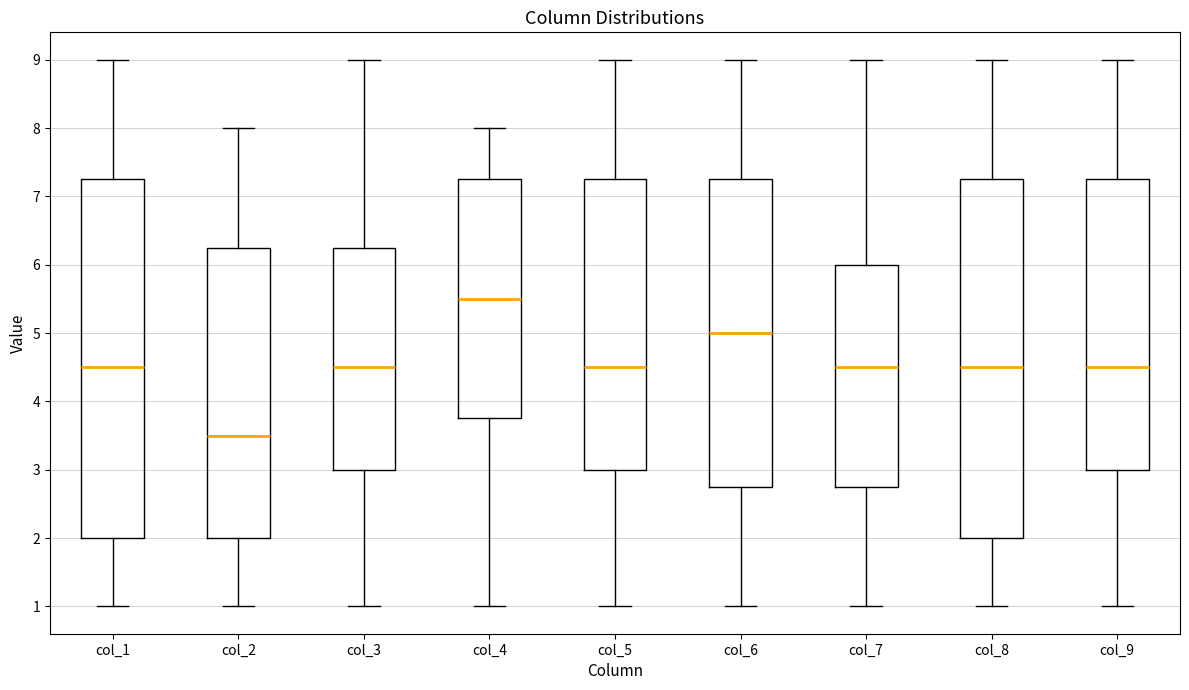

Where does the median line of the box for col_1 sit on the y-axis? The values are not printed on the chart, so give them approximately, as read against the axis.

4.5